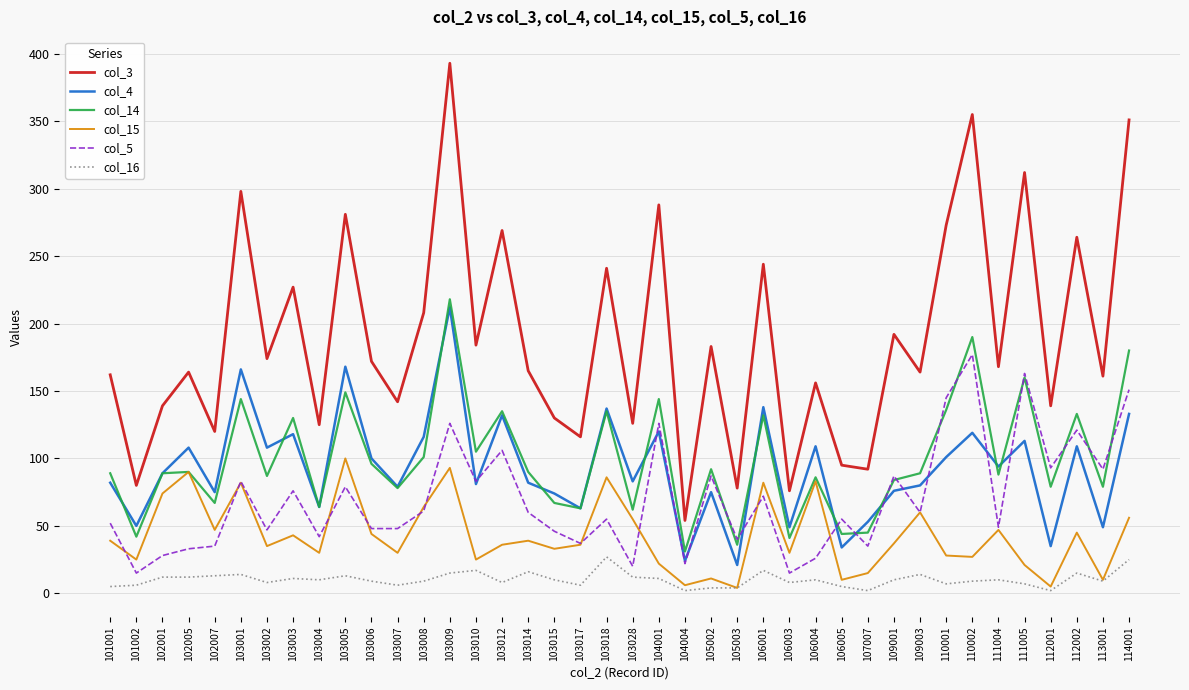

True or false: col_4 and col_16 intersect in this chart.

False